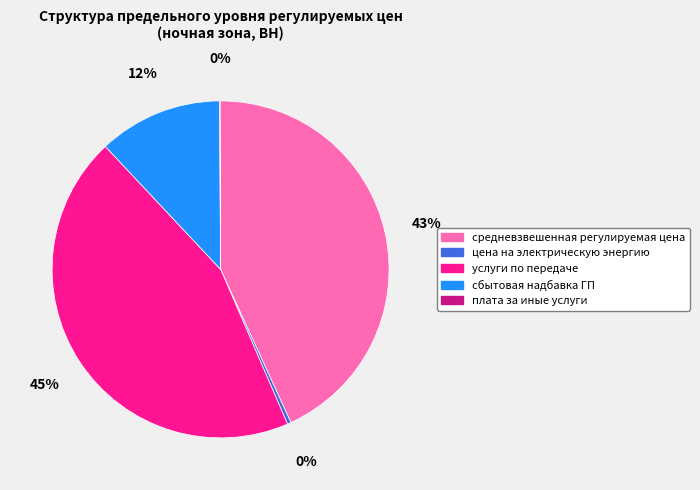

Combined, do средневзвешенная регулируемая цена and сбытовая надбавка ГП account for over 50%?

Yes